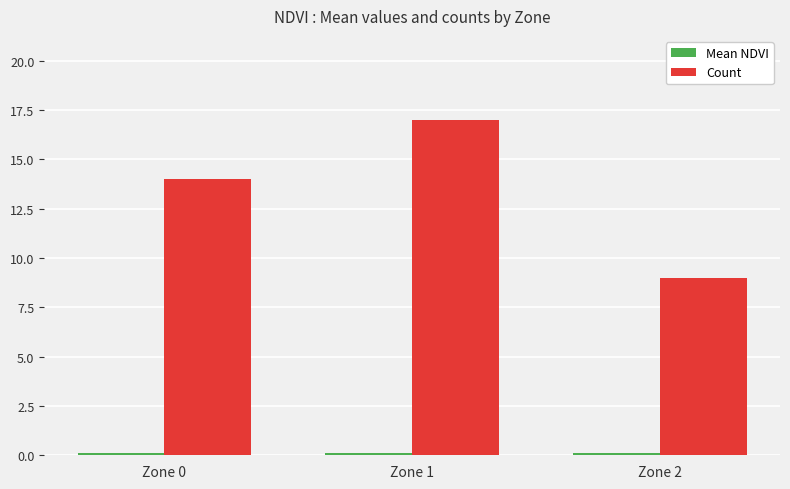

Which series has the largest range (max minus min)?

Count